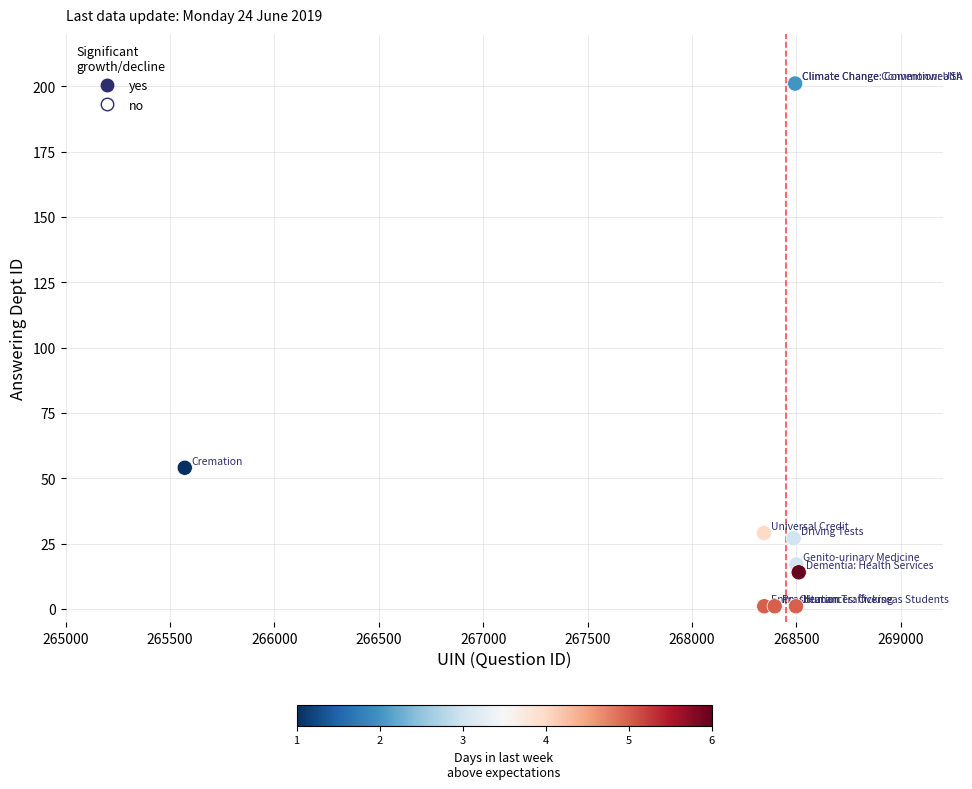

What Y value in the scatter plot is closest to 101?

54